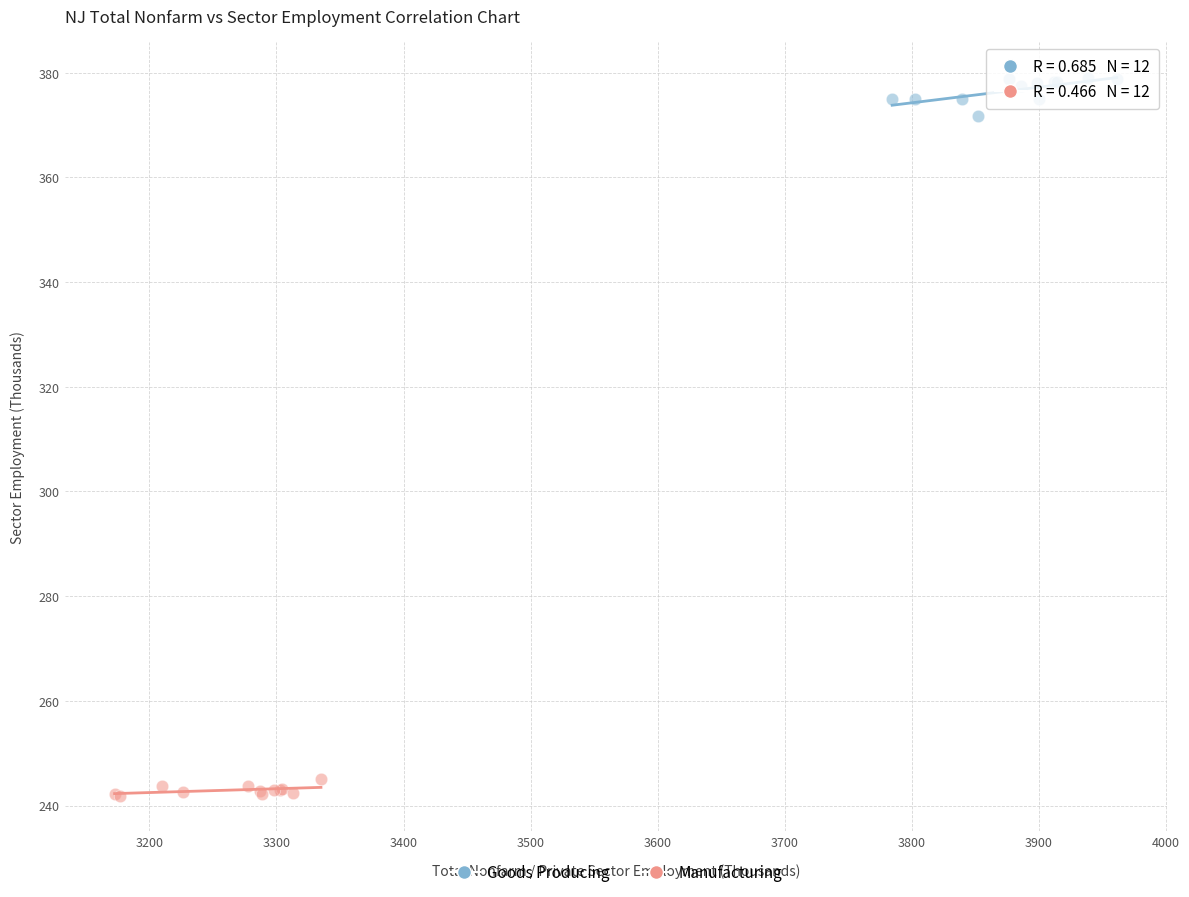

Which series reaches the minimum Y coordinate?

Manufacturing